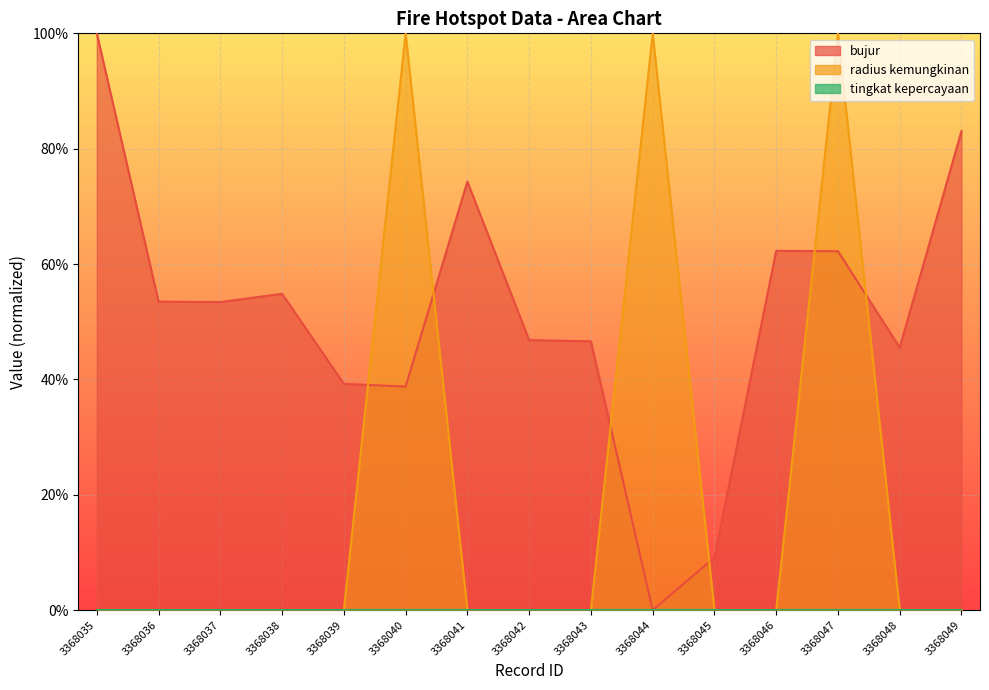

Reading left to right, list all the values displayed in this chart.

bujur: 3368035=100.0	3368036=53.5	3368037=53.4	3368038=54.8	3368039=39.2	3368040=38.8	3368041=74.3	3368042=46.8	3368043=46.6	3368044=0.0	3368045=9.1	3368046=62.3	3368047=62.2	3368048=45.5	3368049=83.0
radius kemungkinan: 3368035=0.0	3368036=0.0	3368037=0.0	3368038=0.0	3368039=0.0	3368040=100.0	3368041=0.0	3368042=0.0	3368043=0.0	3368044=100.0	3368045=0.0	3368046=0.0	3368047=100.0	3368048=0.0	3368049=0.0